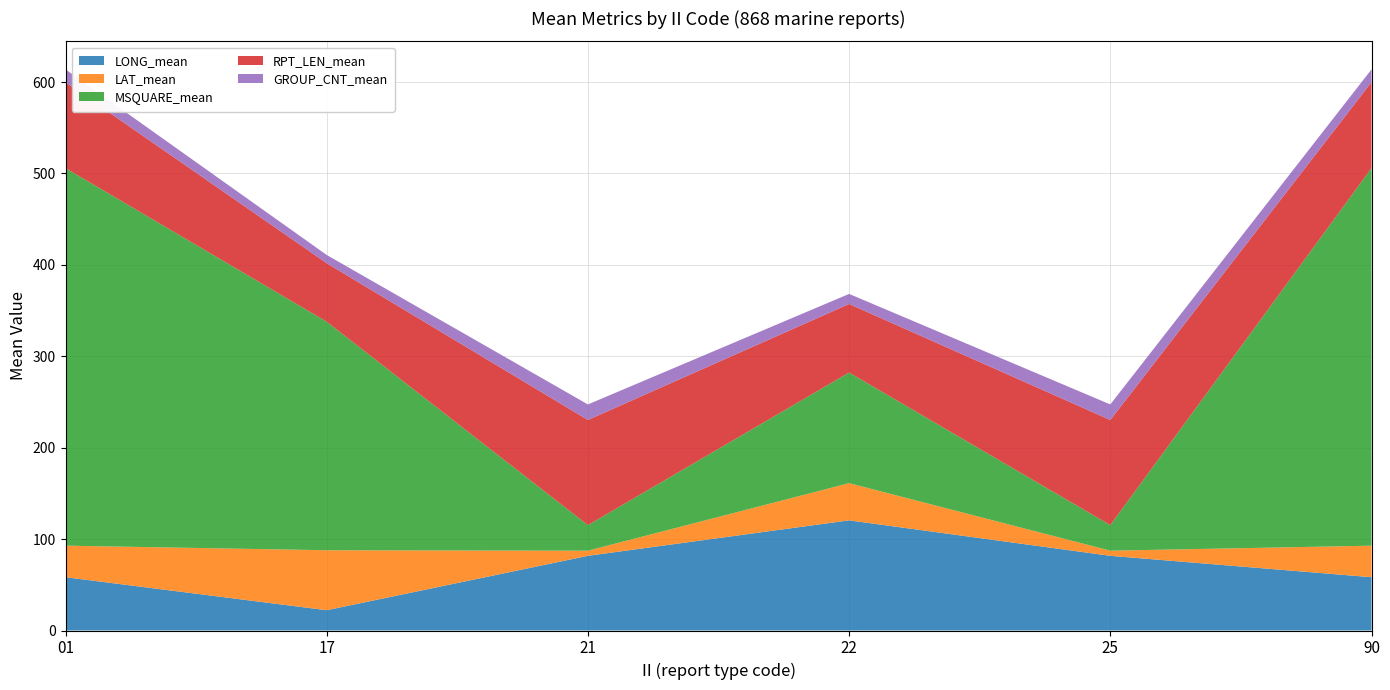

Reading right to left, what are all the values shown in this chart?

LONG_mean: 90=58.3	25=81.7	22=120.5	21=81.7	17=22.2	01=58.3
LAT_mean: 90=34.5	25=5.6	22=40.7	21=5.6	17=65.6	01=34.5
MSQUARE_mean: 90=413.0	25=28.0	22=121.0	21=28.0	17=250.0	01=413.0
RPT_LEN_mean: 90=94.0	25=115.0	22=75.0	21=115.0	17=64.0	01=94.0
GROUP_CNT_mean: 90=14.0	25=17.0	22=11.0	21=17.0	17=9.0	01=14.0